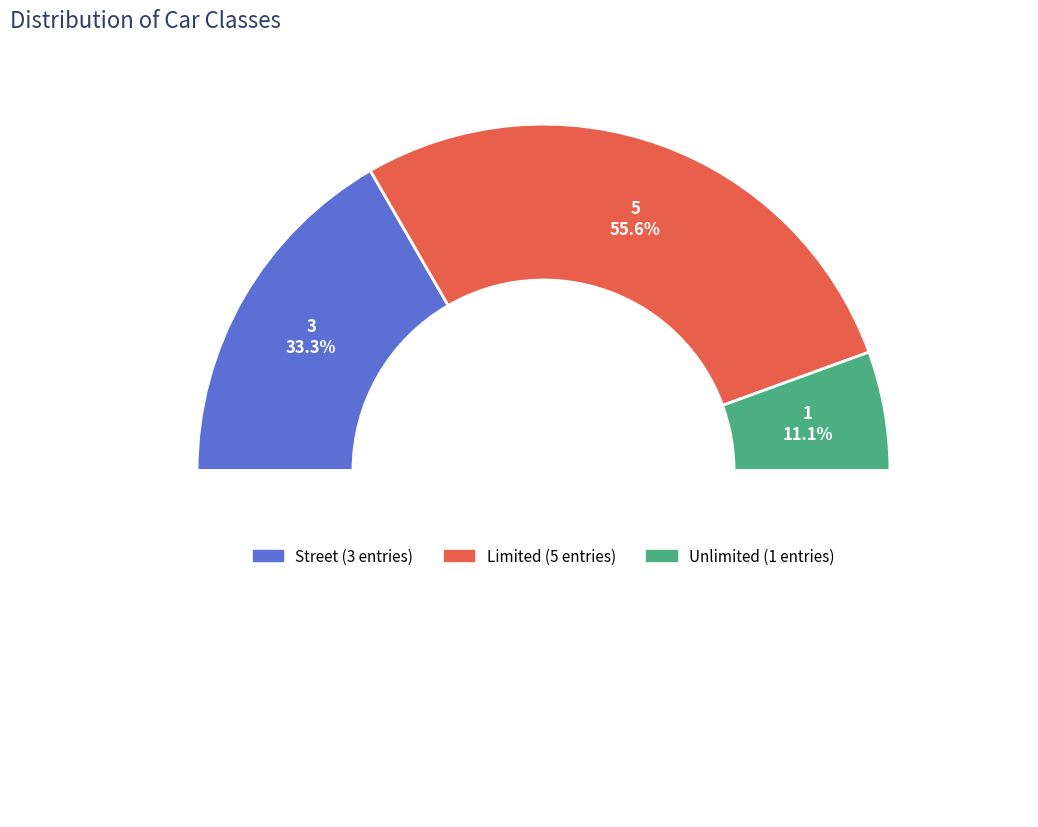

Combined, do Limited and Street account for over 50%?

Yes